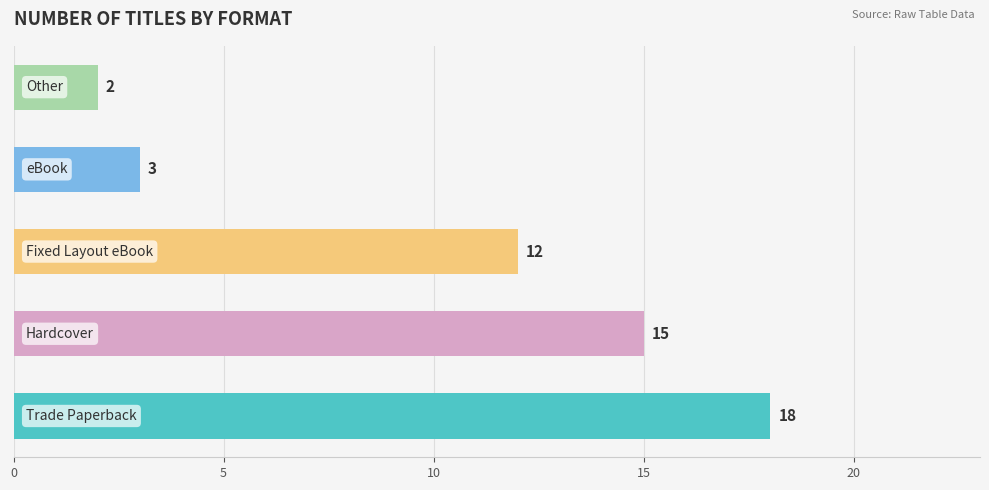

What is the minimum value shown in the chart?

2